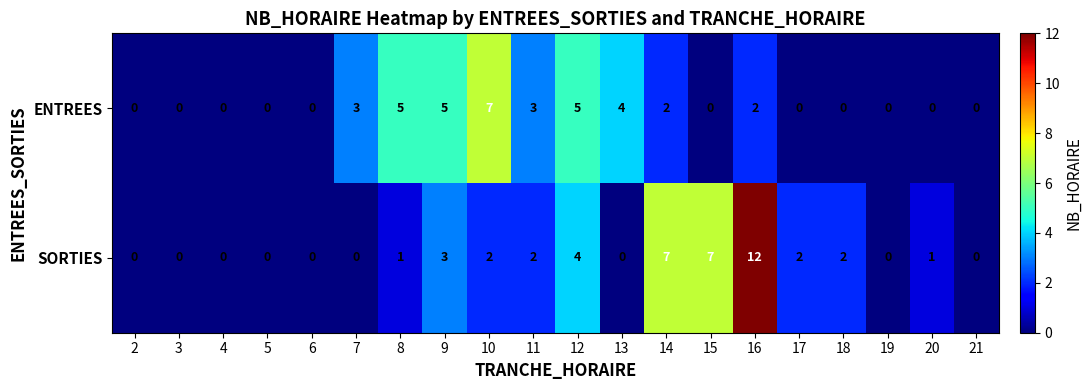

What is the approximate value of ENTREES at 8?

5